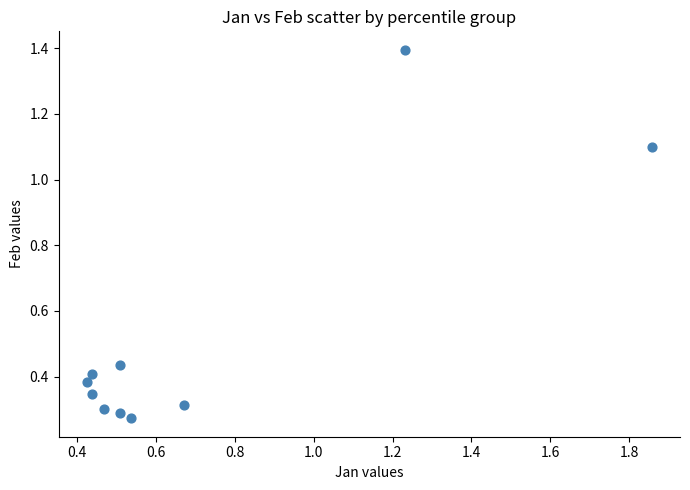

What is the range of Y values (max minus min)?

1.1